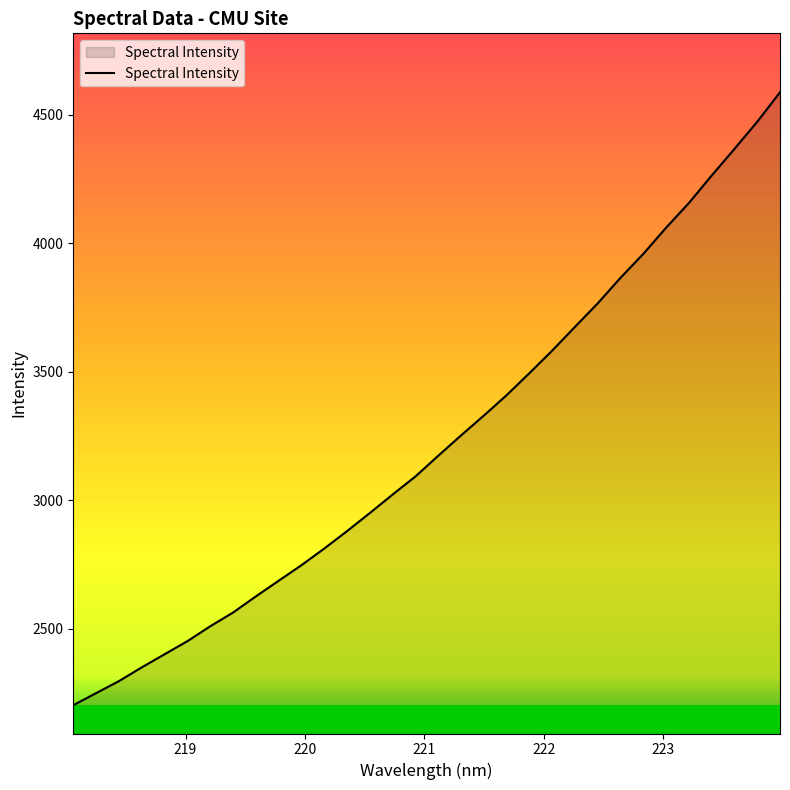

What is the difference between the maximum and minimum values?

2385.2